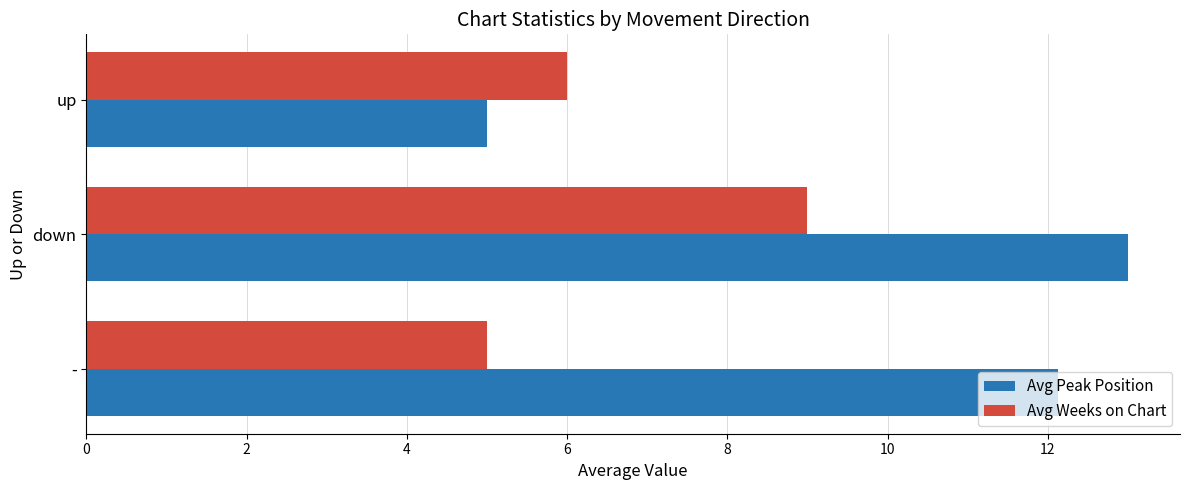

Which category has the highest value across all series?

down